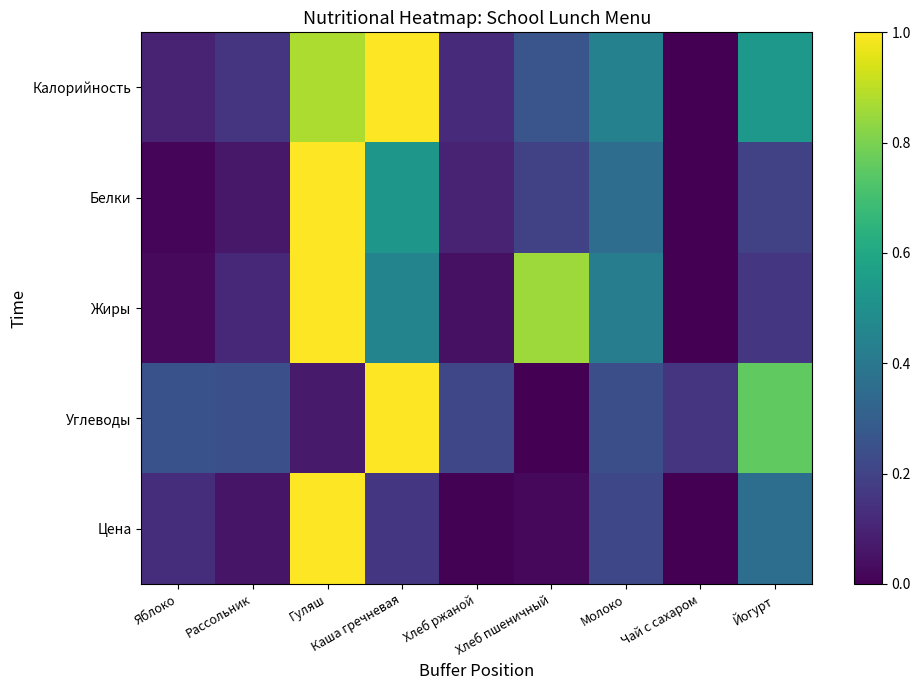

Which label corresponds to the smallest value in the chart?

Чай с сахаром